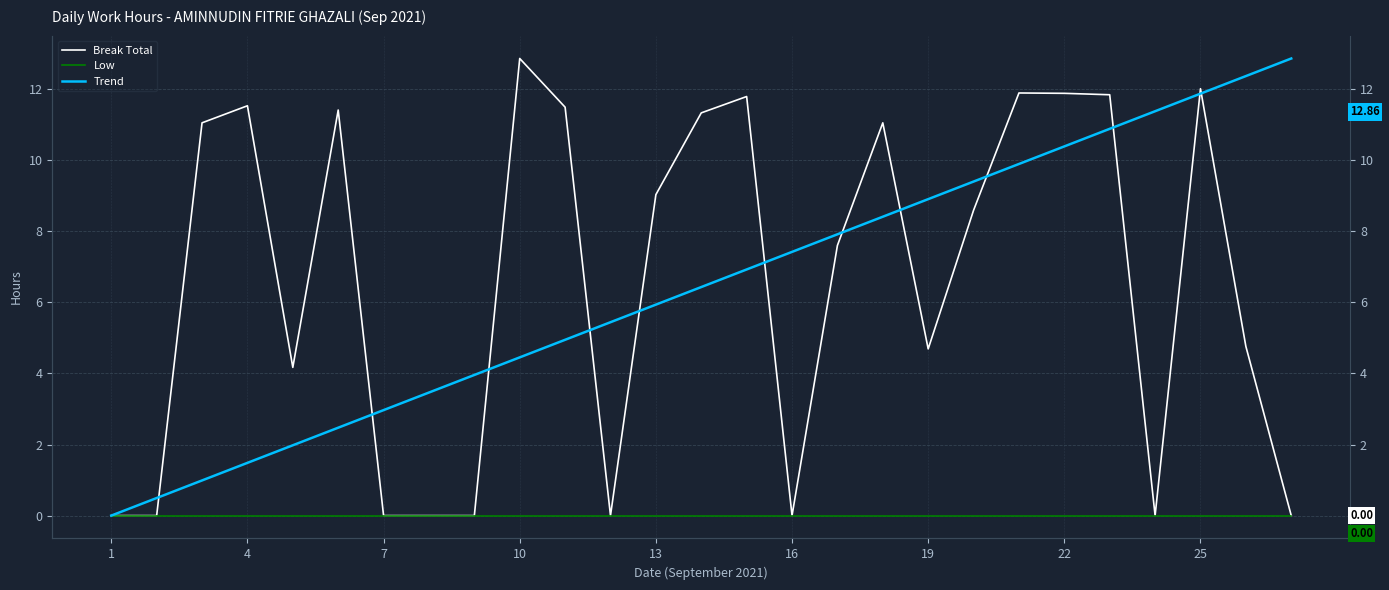

Reading left to right, extract all data points from this chart.

Break Total: 0.0	0.0	11.1	11.5	4.2	11.4	0.0	0.0	0.0	12.9	11.5	0.0	9.0	11.3	11.8	0.0	7.6	11.1	4.7	8.6	11.9	11.9	11.8	0.0	12.0	4.8	0.0
Low: 0.0	0.0	0.0	0.0	0.0	0.0	0.0	0.0	0.0	0.0	0.0	0.0	0.0	0.0	0.0	0.0	0.0	0.0	0.0	0.0	0.0	0.0	0.0	0.0	0.0	0.0	0.0
Trend: 0.0	0.5	1.0	1.5	2.0	2.5	3.0	3.5	4.0	4.5	4.9	5.4	5.9	6.4	6.9	7.4	7.9	8.4	8.9	9.4	9.9	10.4	10.9	11.4	11.9	12.4	12.9